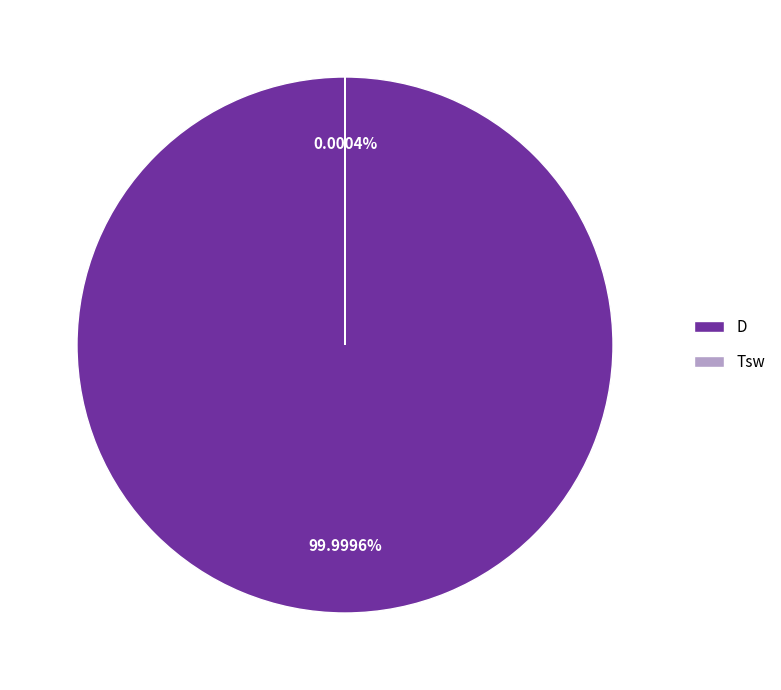

To the nearest percent, what is the average slice percentage?

50%